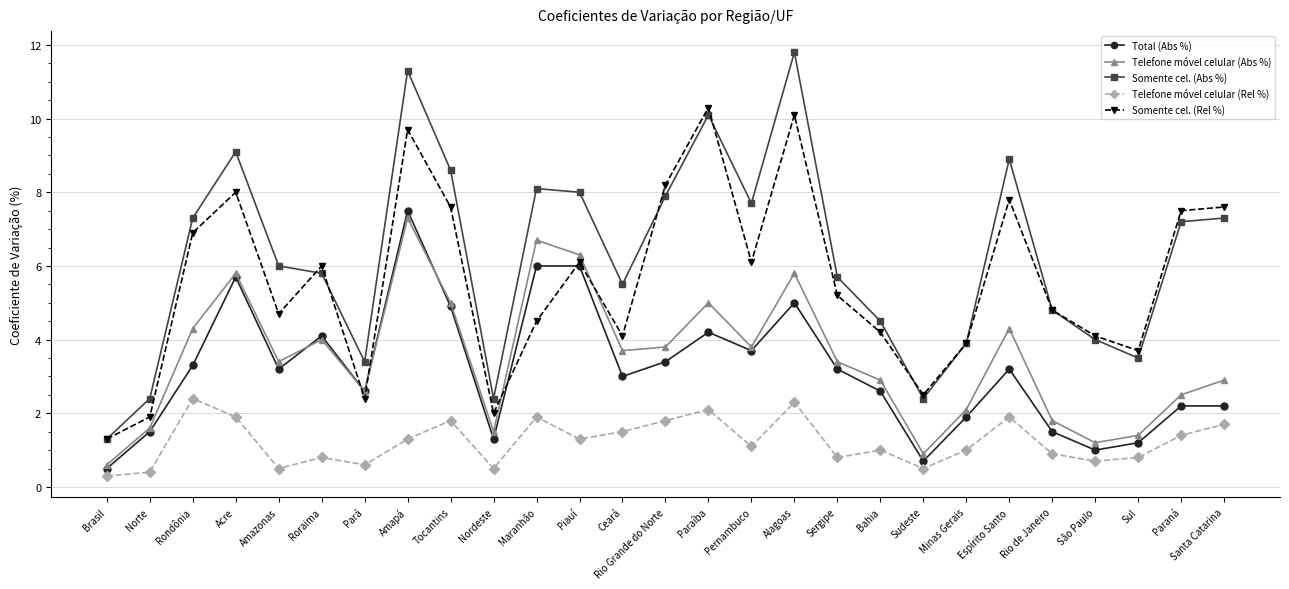

What is the difference between the Somente cel. (Abs %) values at Bahia and Rondônia?

2.8